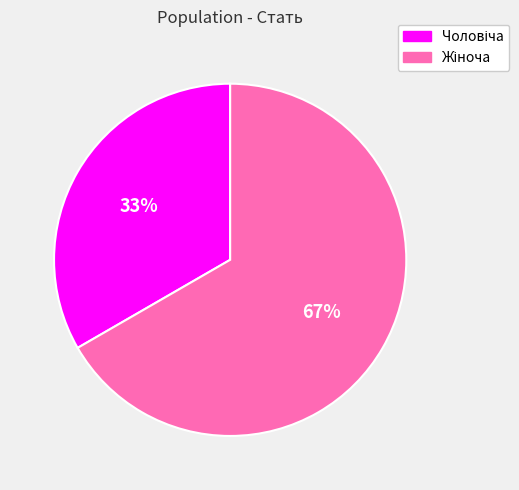

Is there any slice that represents more than half of the pie?

Yes